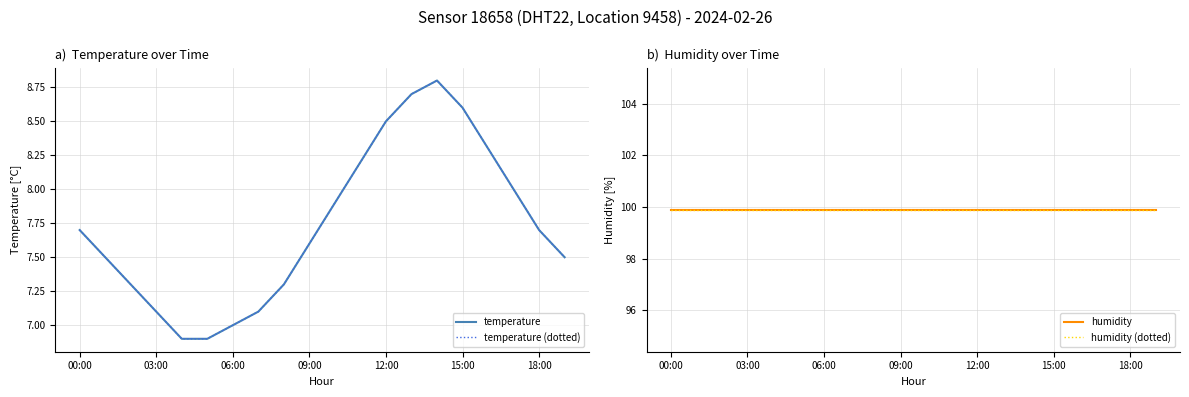

Rank the series by their maximum value, from highest to lowest.

humidity, humidity (dotted), temperature, temperature (dotted)